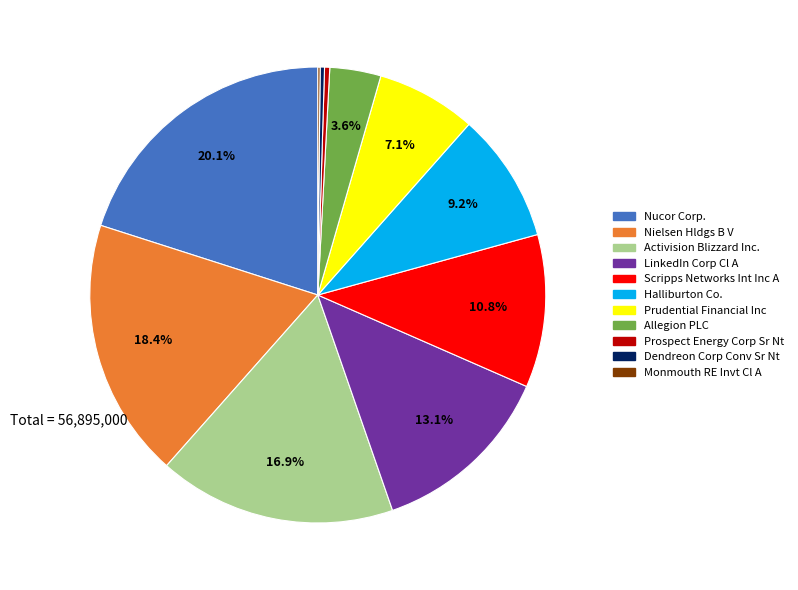

What percentage is NOT represented by Nucor Corp.?

79.9%